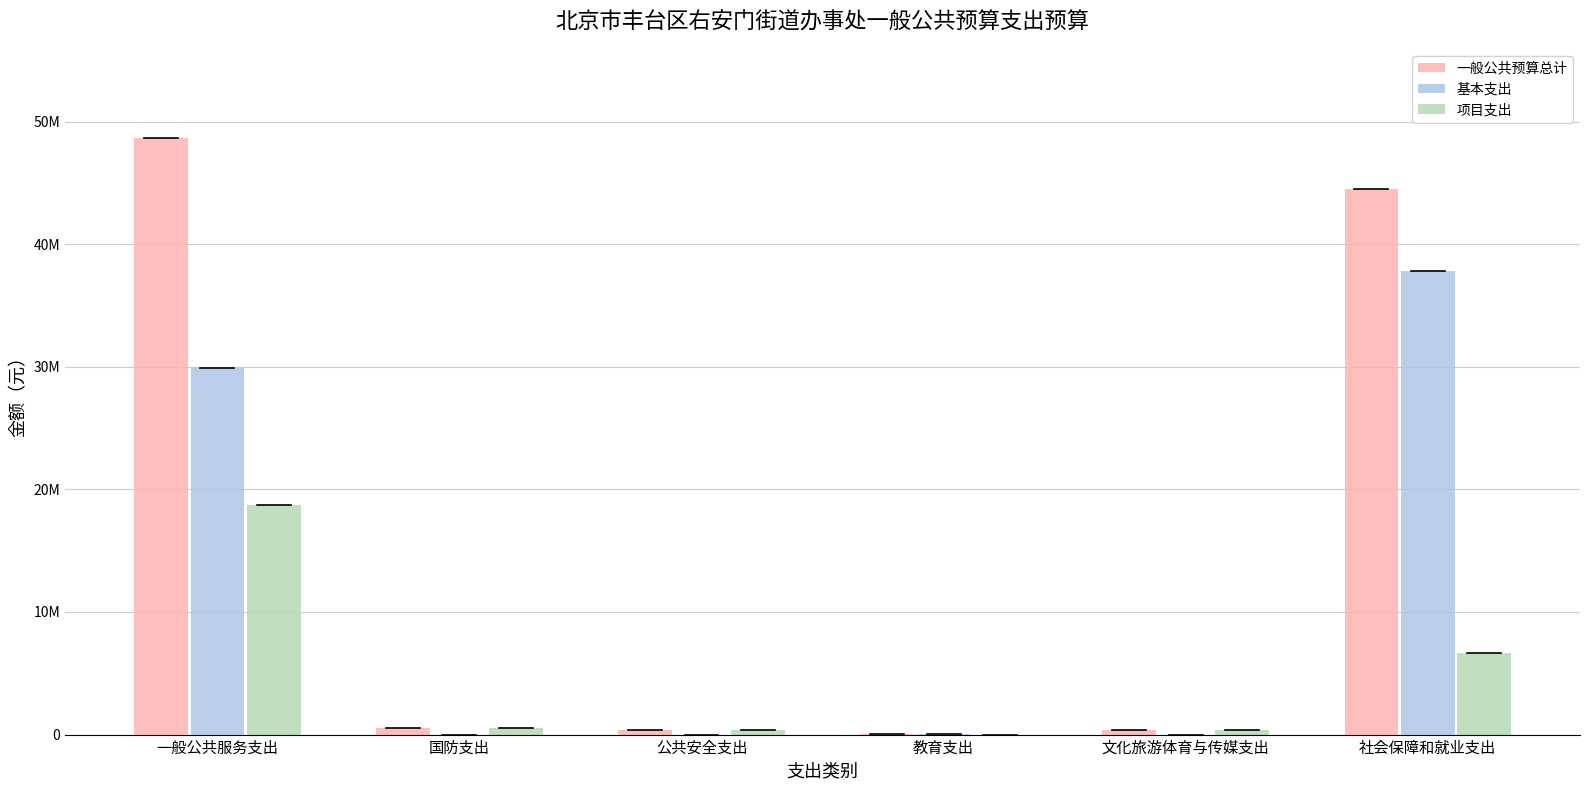

Are the bars grouped side by side (vs. stacked)?

Yes